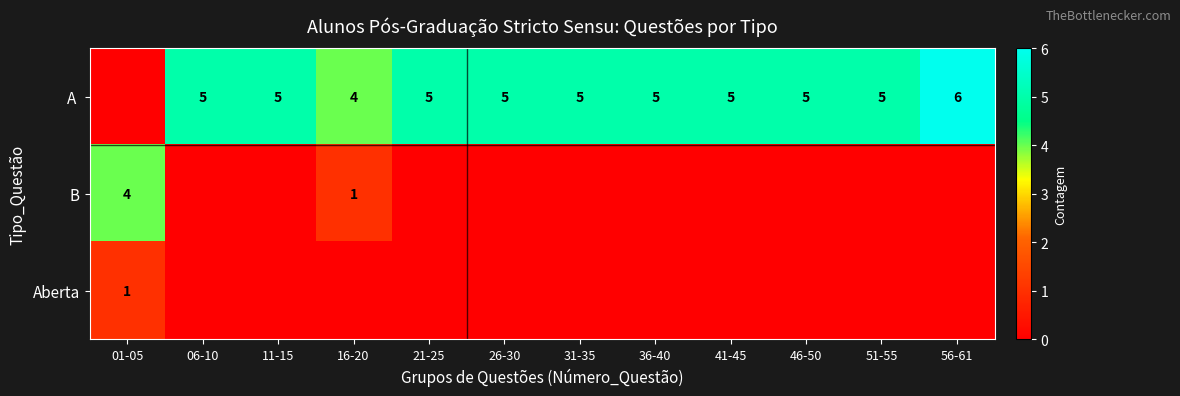

How many series are shown in this chart?

3